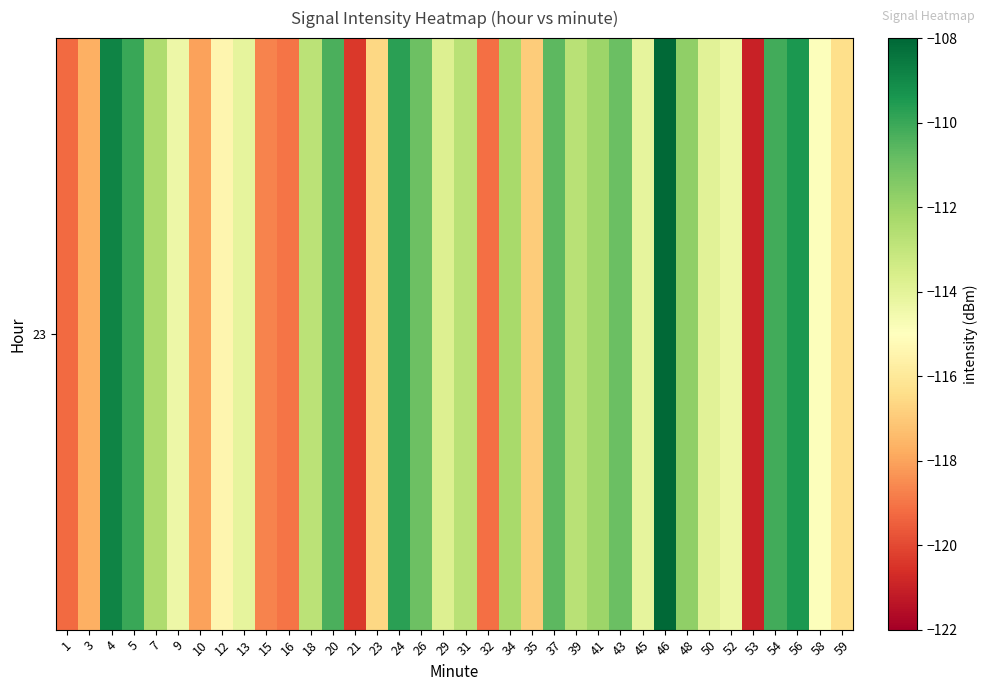

What is the change in value from 5 to 43?

-0.9